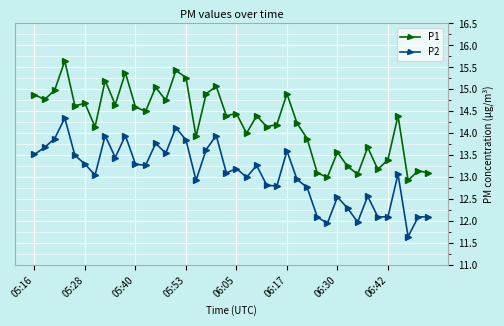

True or false: P1 and P2 intersect in this chart.

False